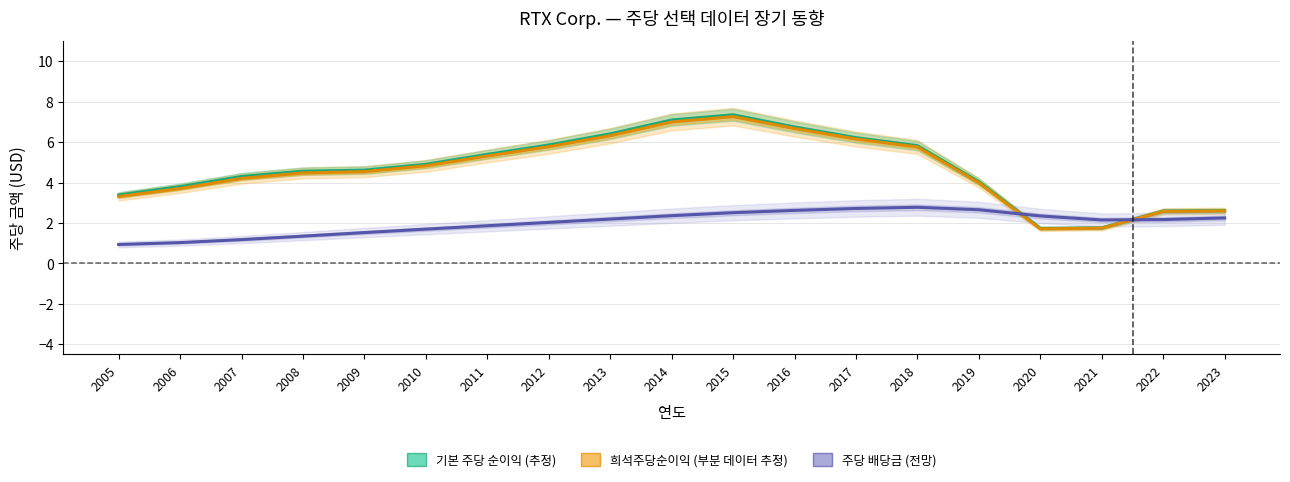

At which label is 주당 배당금 closest to 1?

2006